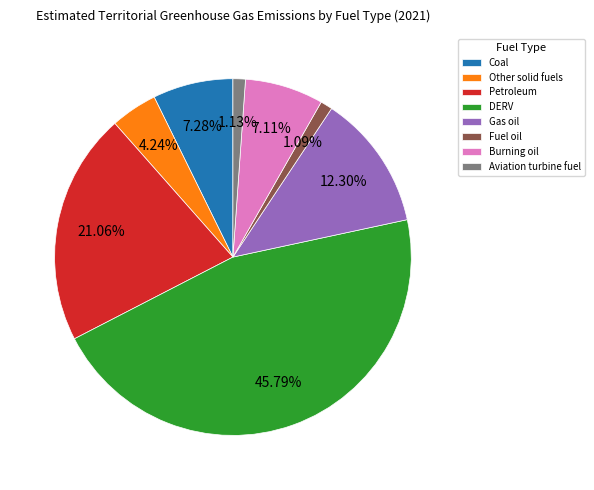

To the nearest percent, what is the difference between the Petroleum and DERV slice percentages?

25%